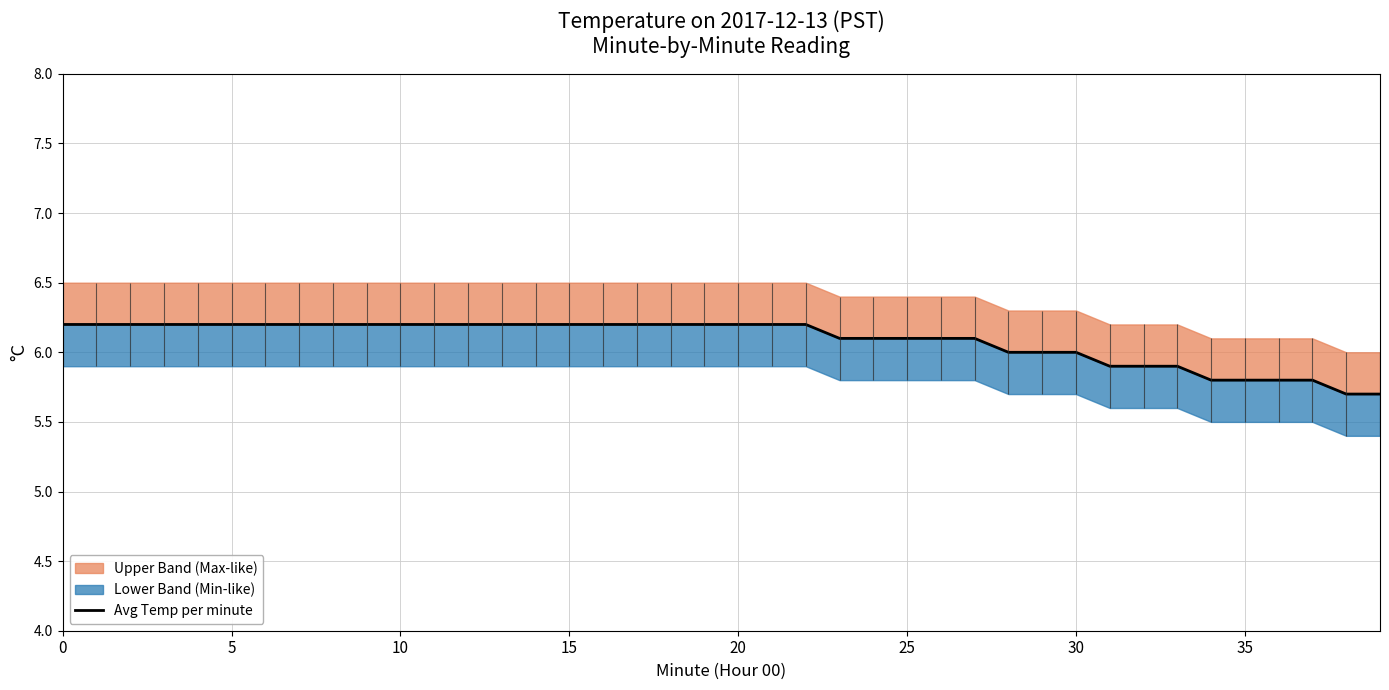

What is the difference between the maximum and second lowest values?

0.5